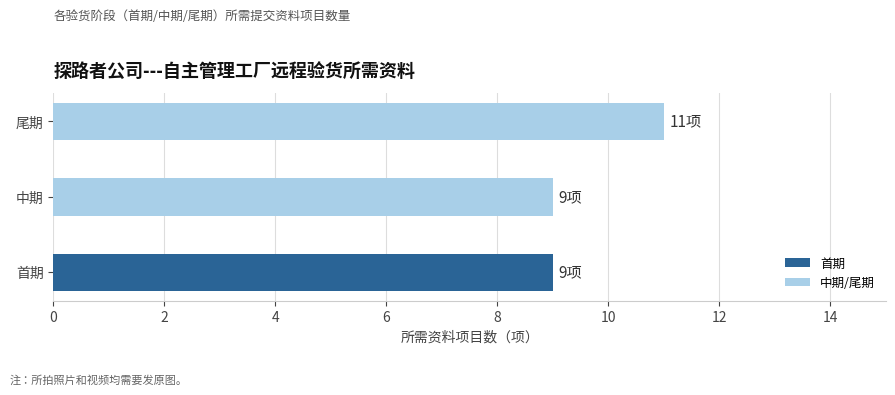

Count the values in the range 9 to 11.

3